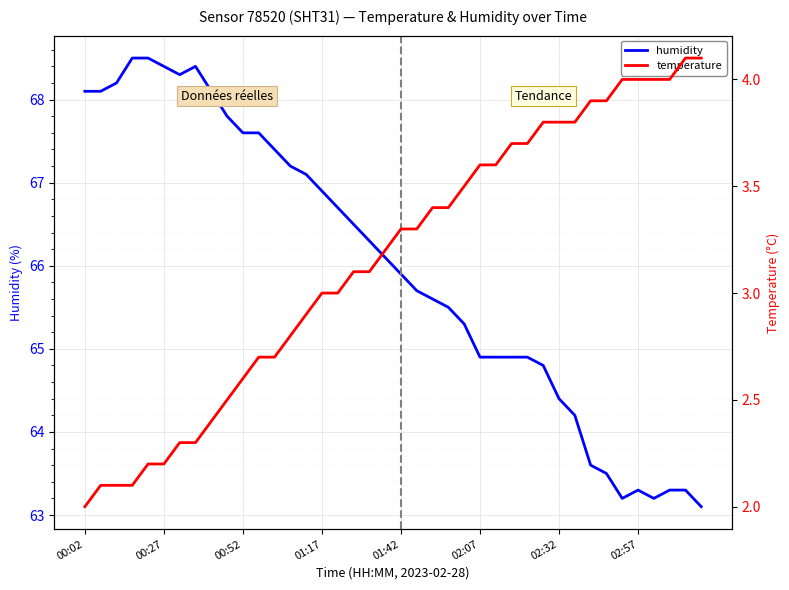

What is the highest value of the humidity series?

68.5